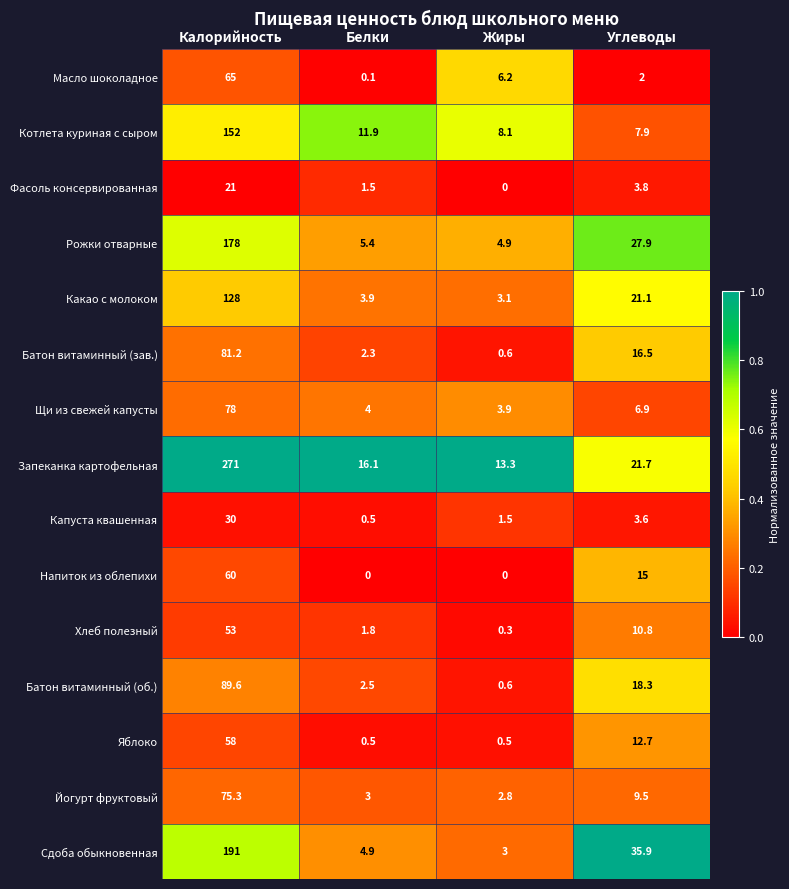

True or false: Напиток из облепихи has a value of 0.0 at Белки.

True